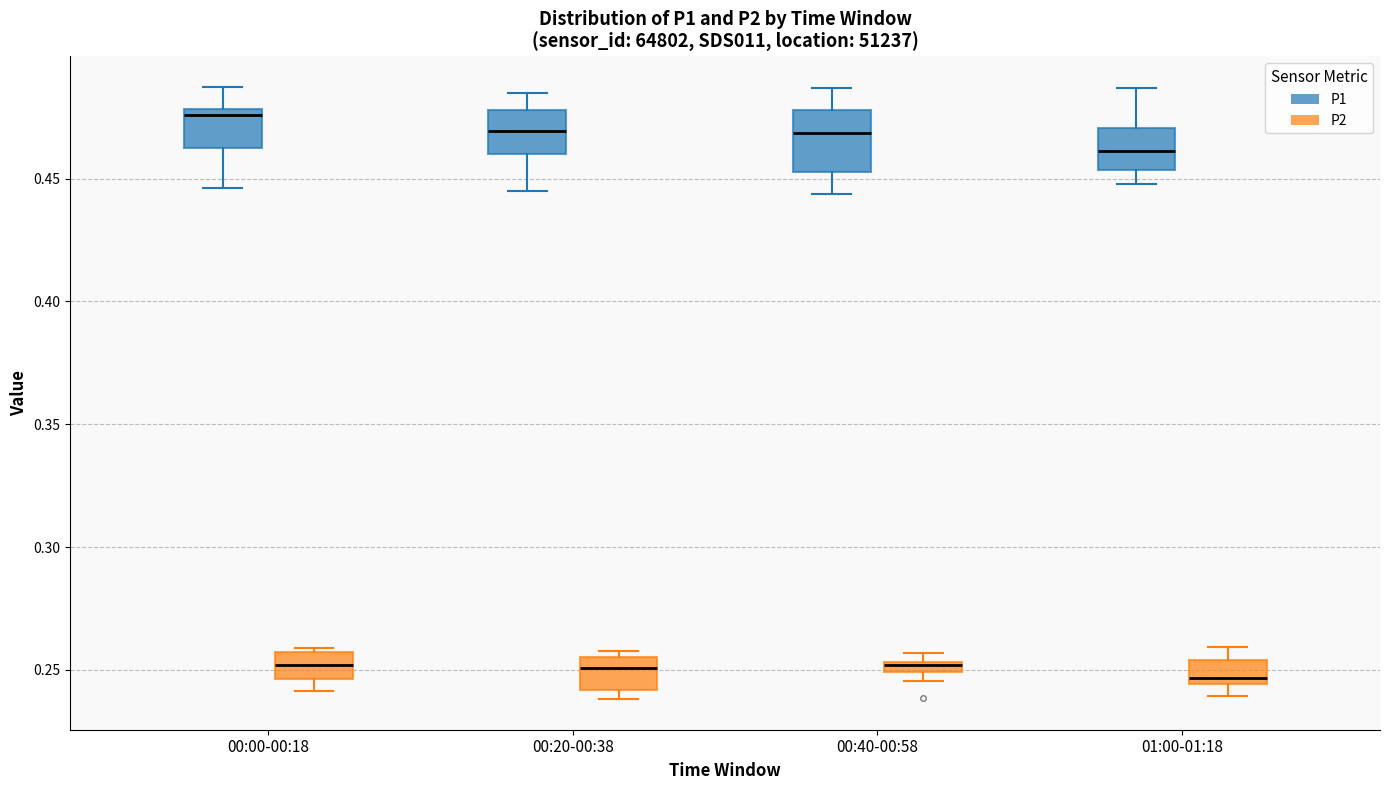

Comparing the boxes themselves (not the whiskers), which one is the tallest?

00:40-00:58 (P1)